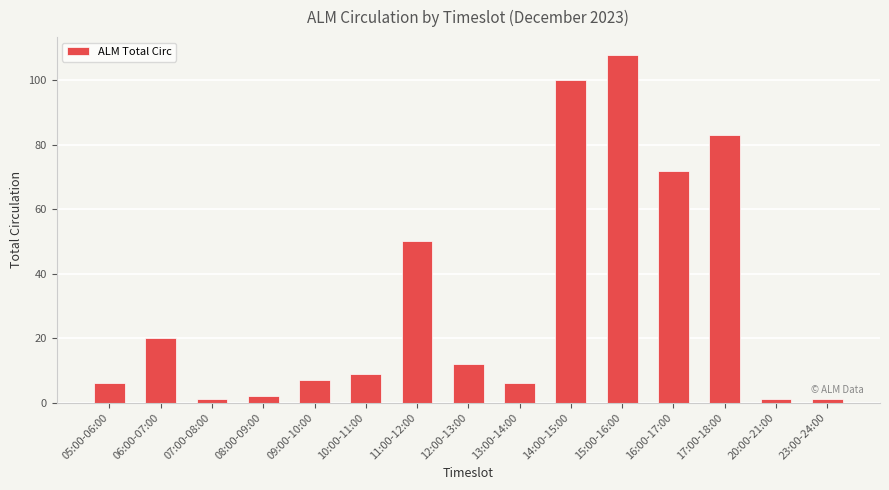

At which label is the value closest to 54?

11:00-12:00